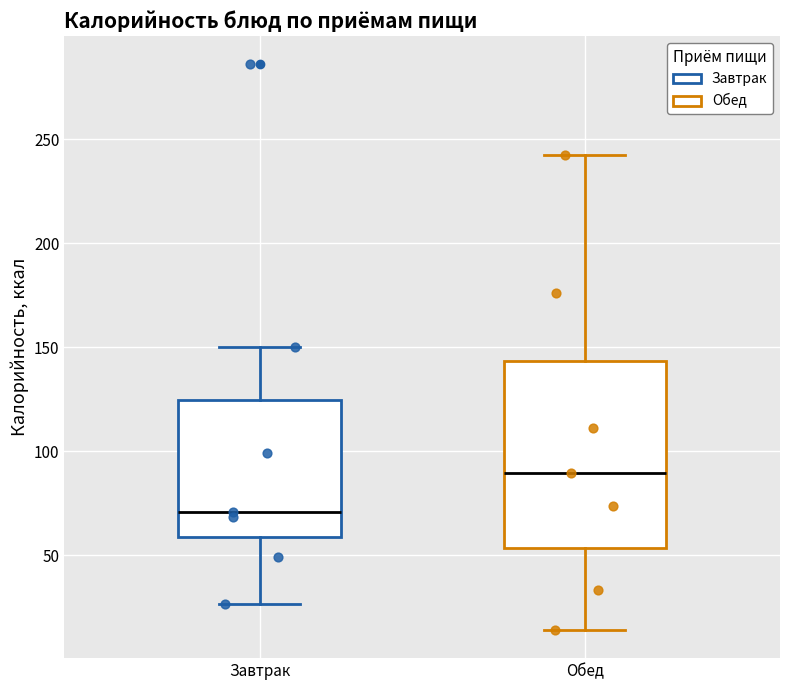

Reading left to right, transcribe this box plot: for each box, give where its median line is, the range the box spans, and where its two whiskers end, as read against the y-axis. The values are not printed on the chart, so give them approximately, as read against the axis.

Завтрак: median 70, box 60 to 125, whiskers 25 to 150
Обед: median 90, box 55 to 145, whiskers 15 to 245